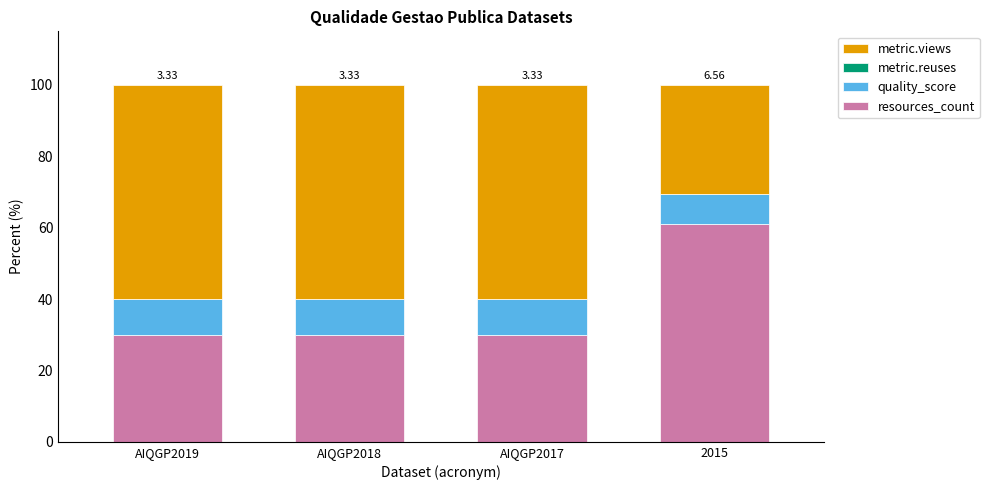

What is the total value across all series at AIQGP2019?

100.0